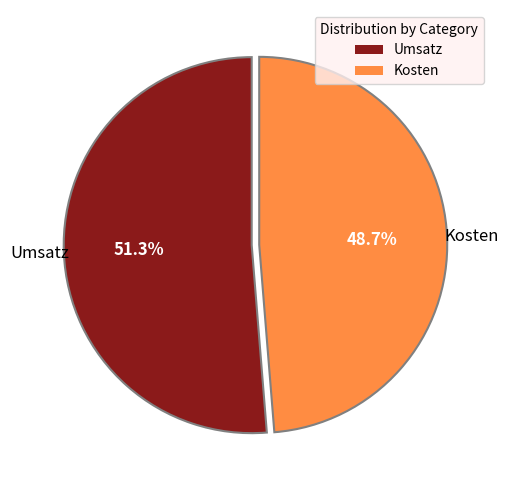

Between Kosten and Umsatz, which is larger?

Umsatz